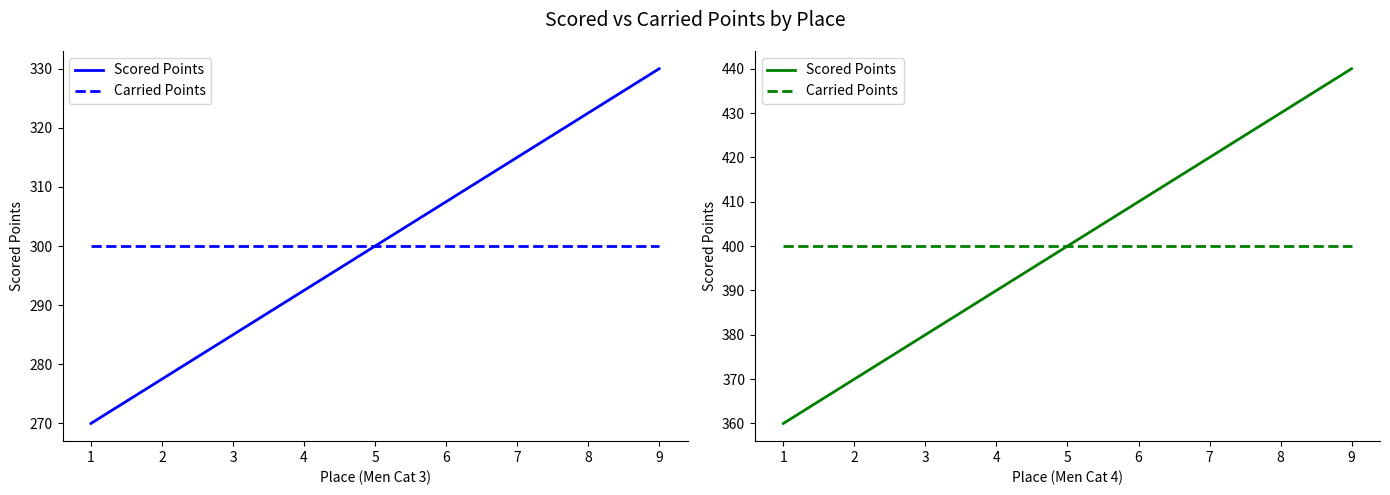

At which label is Carried Points closest to 400?

1